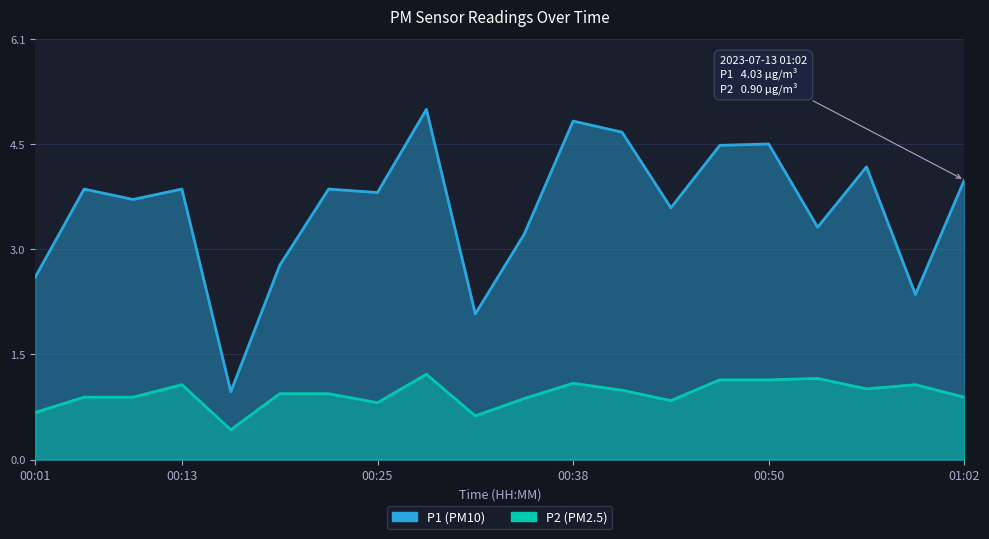

What are all the series names shown in the legend?

P1, P2